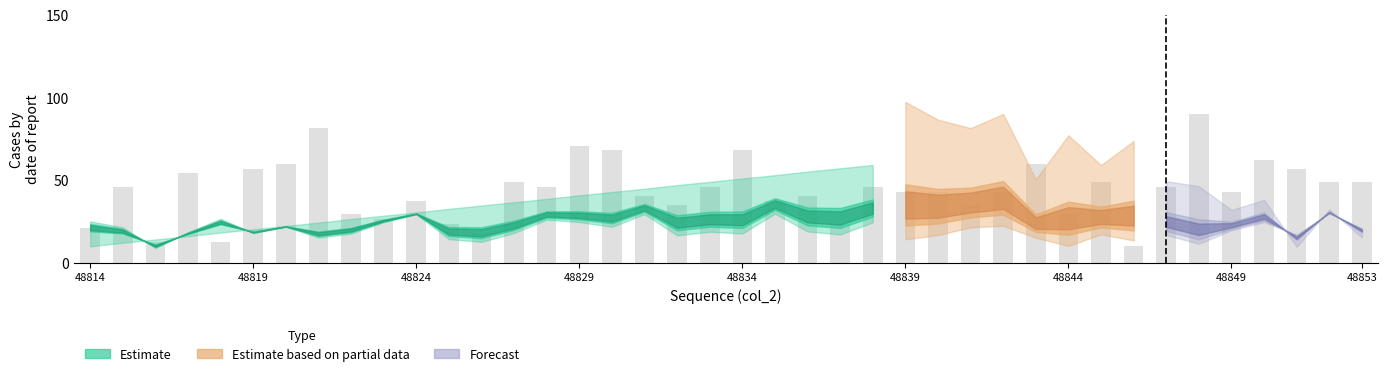

The value at 36 is 62.4. True or false?

True